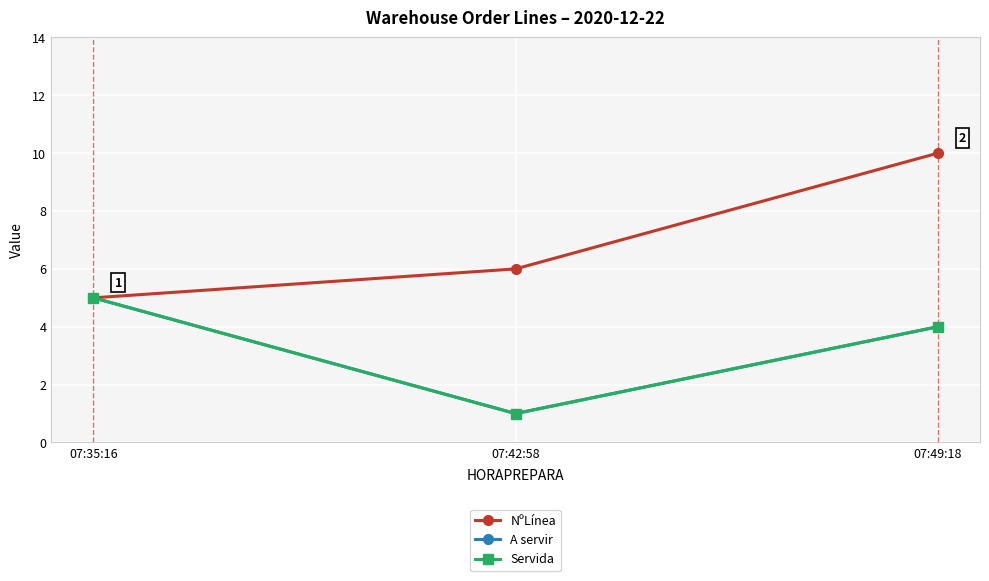

At which category is the sum across all series the highest?

07:49:18